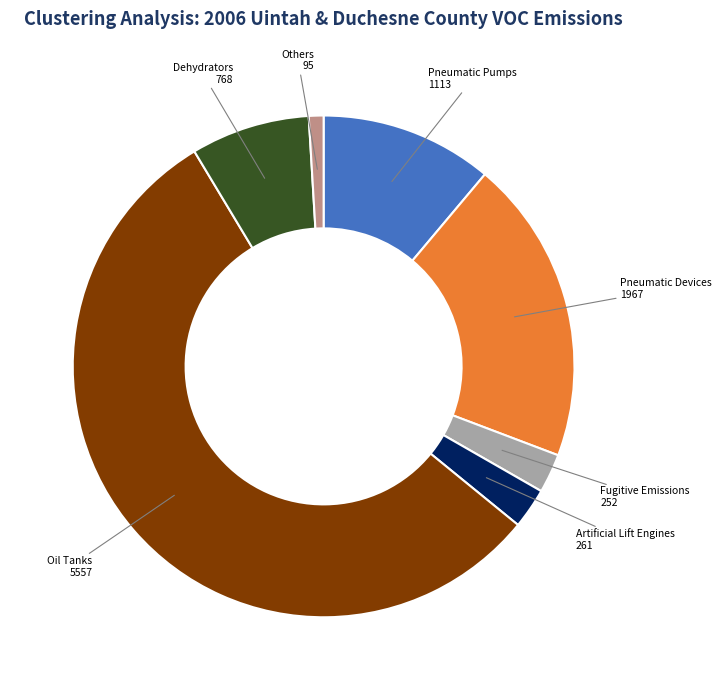

Combined, do Others and Pneumatic Devices account for over 50%?

No